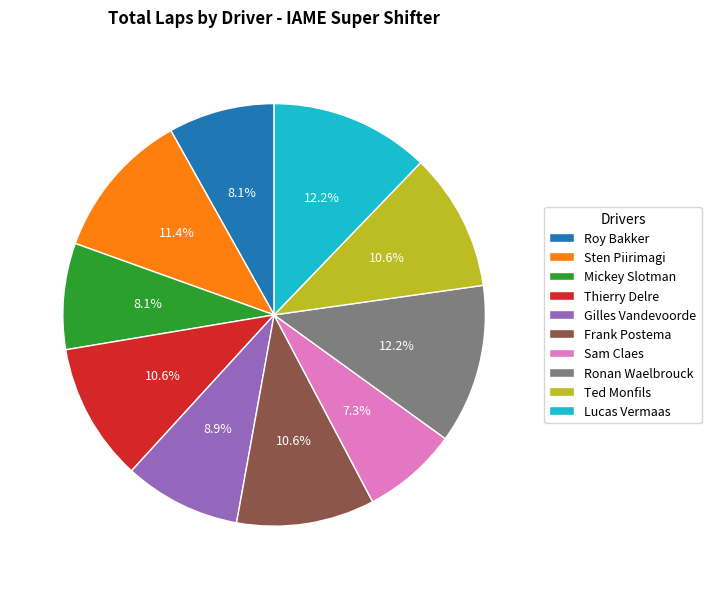

How many segments does this pie chart have?

10